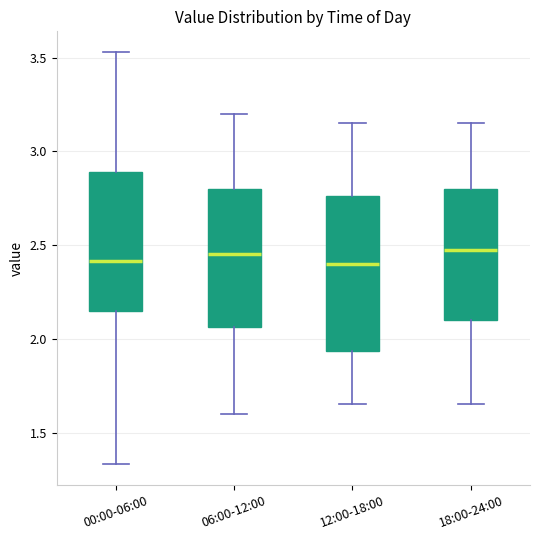

Where does the median line of the box for 06:00-12:00 sit on the y-axis? The values are not printed on the chart, so give them approximately, as read against the axis.

2.45